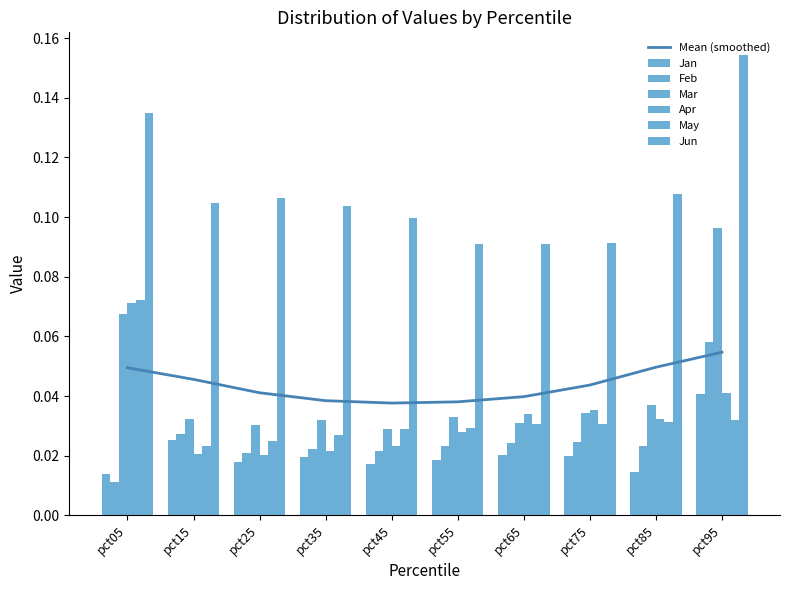

How many Feb values are between 0 and 1?

10